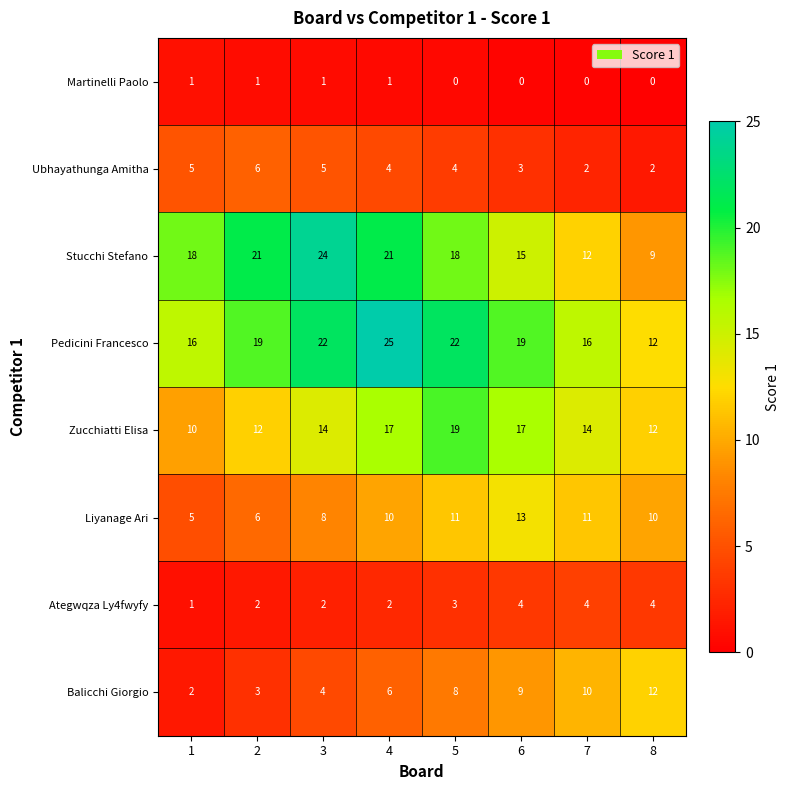

Between 1 and 4, which series saw the biggest shift?

Pedicini Francesco